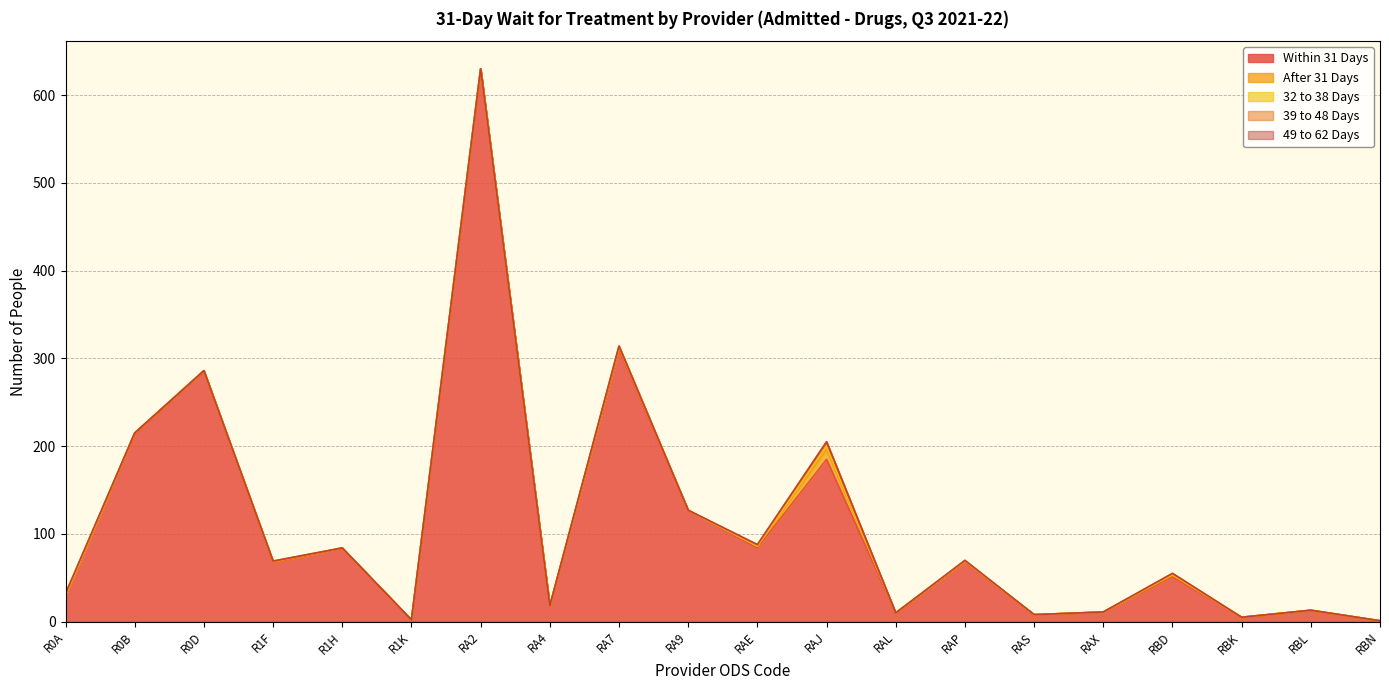

What is the average value of the After 31 Days series?

1